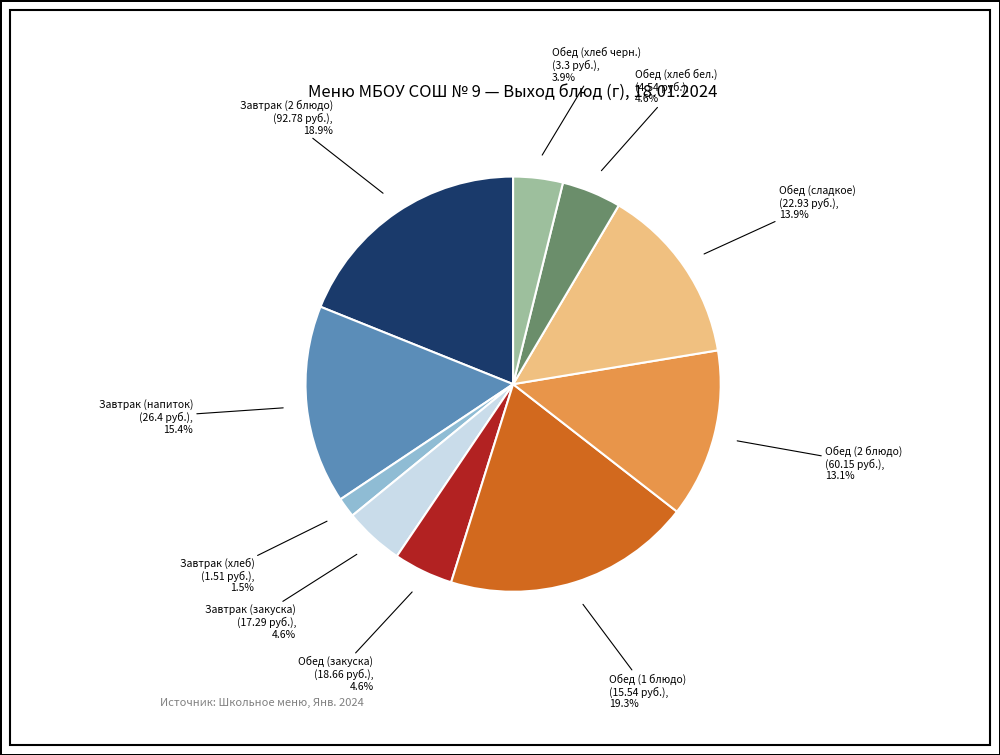

Does any single category account for the majority?

No